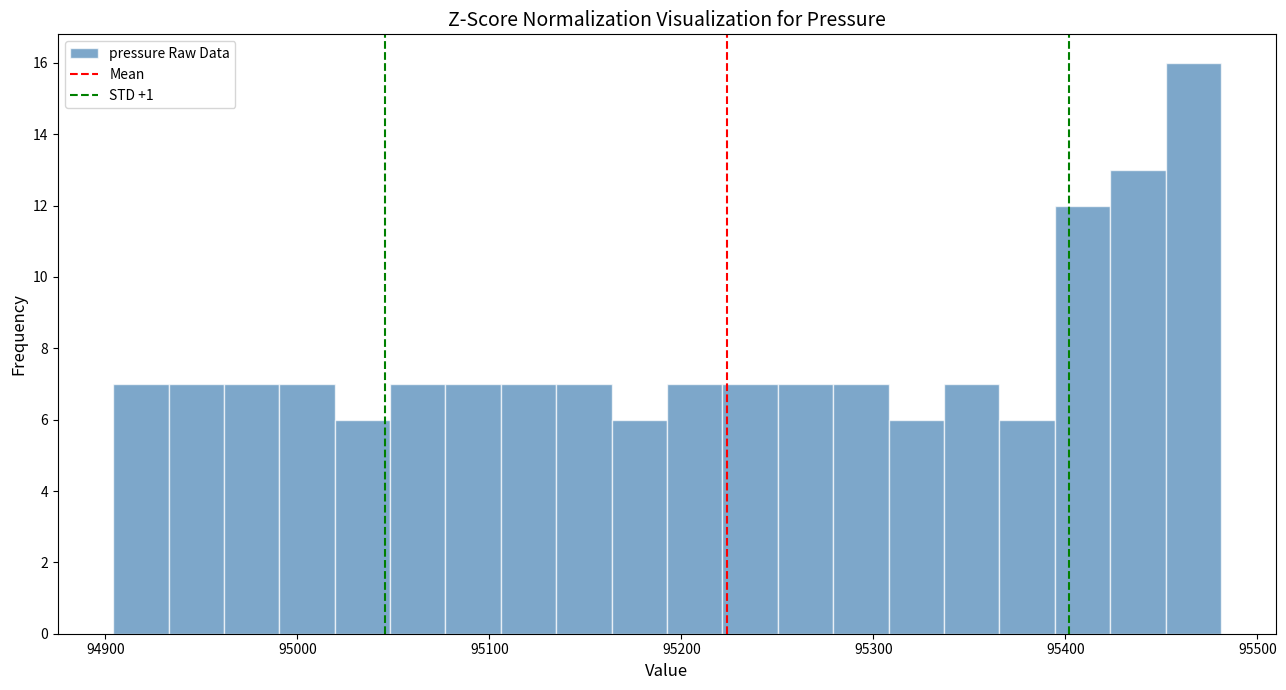

Around what value on the x-axis is the tallest bar? Give the approximate position of its centre, as read against the axis.

95470